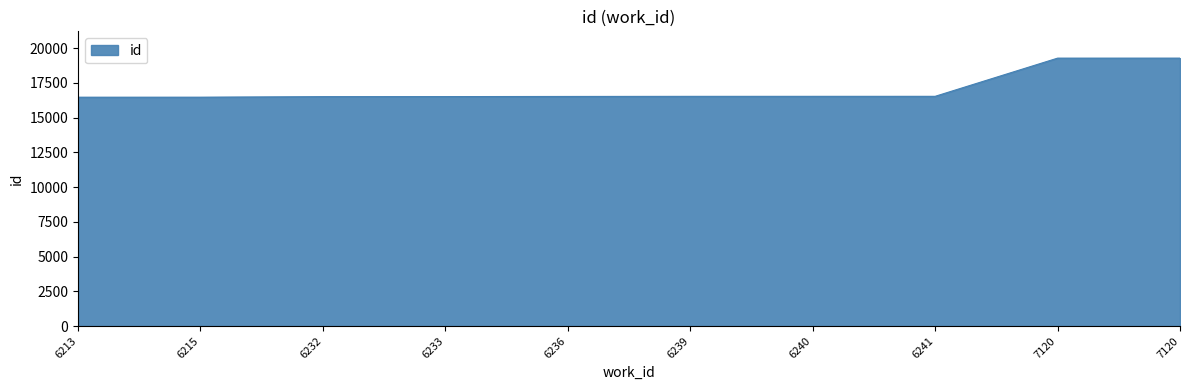

How many lines are shown in the chart?

1